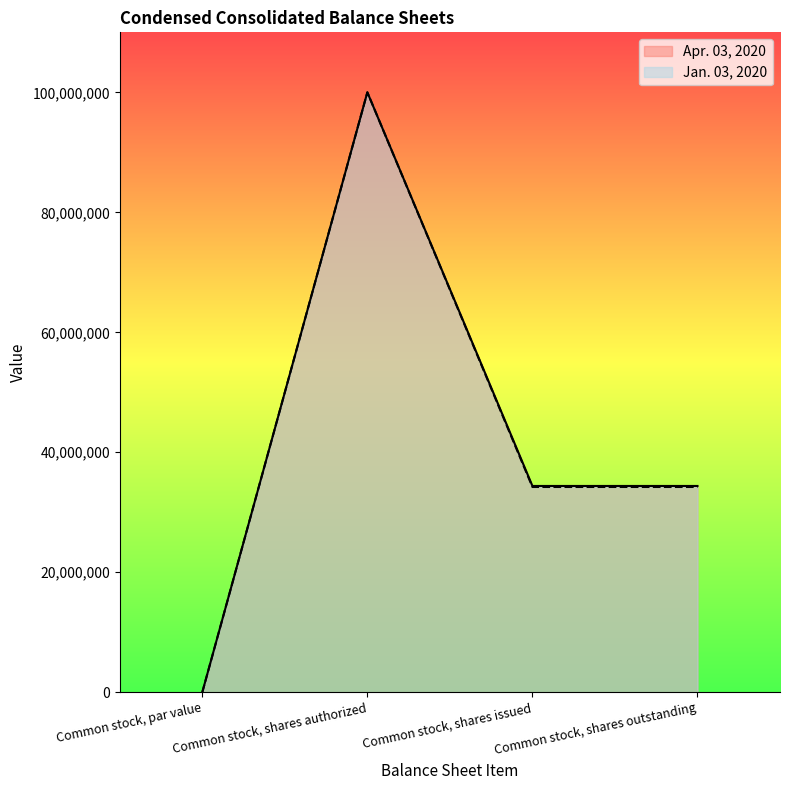

How many lines are shown in the chart?

2